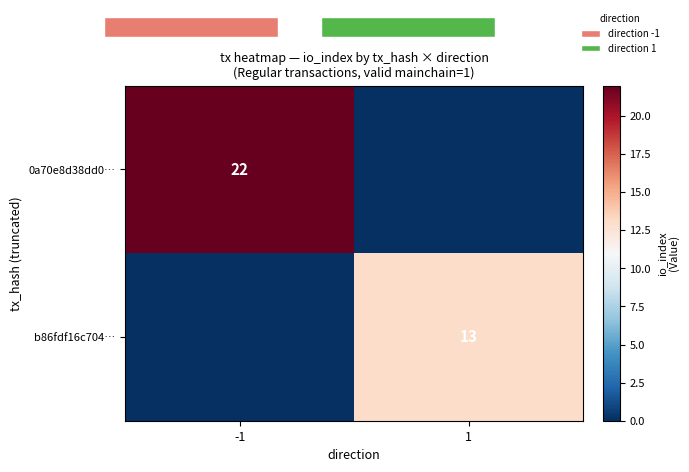

What is the total value across all series at 1?

13